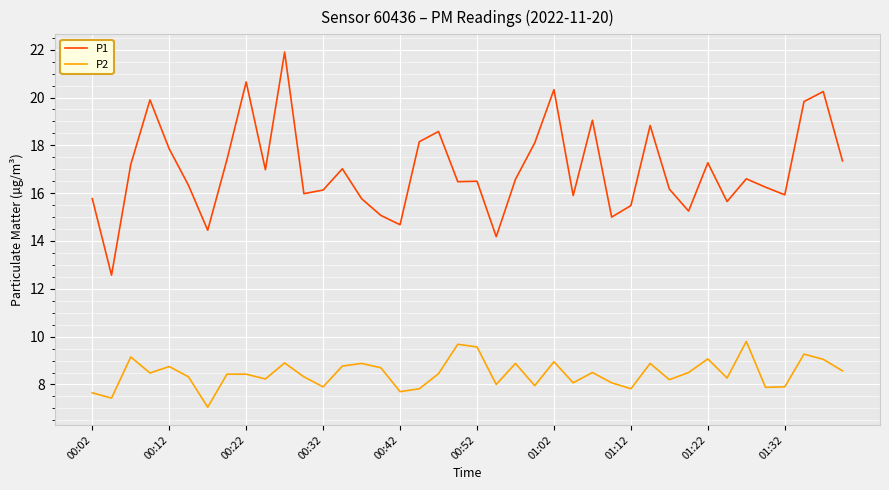

What is the maximum value shown in the chart?

21.9